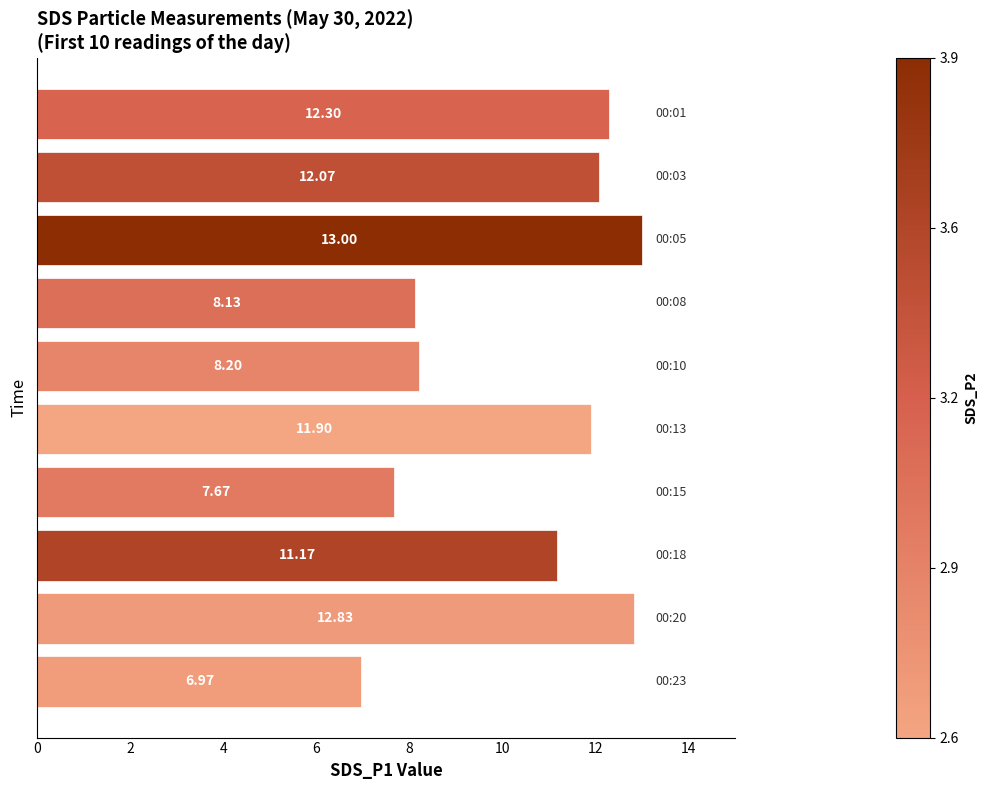

Are the bars grouped side by side (vs. stacked)?

No